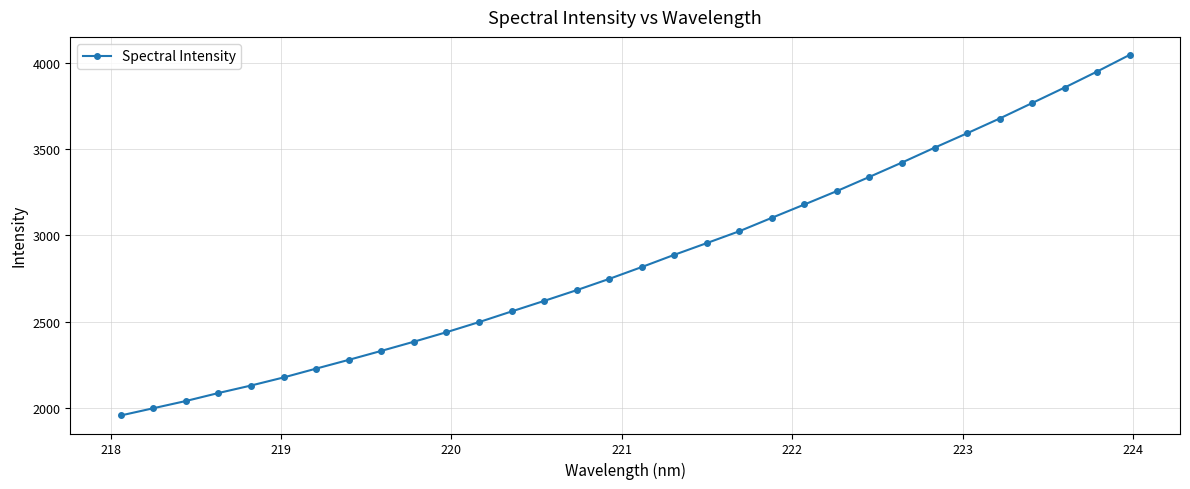

What is the value of the 18th point from the left?

2887.7